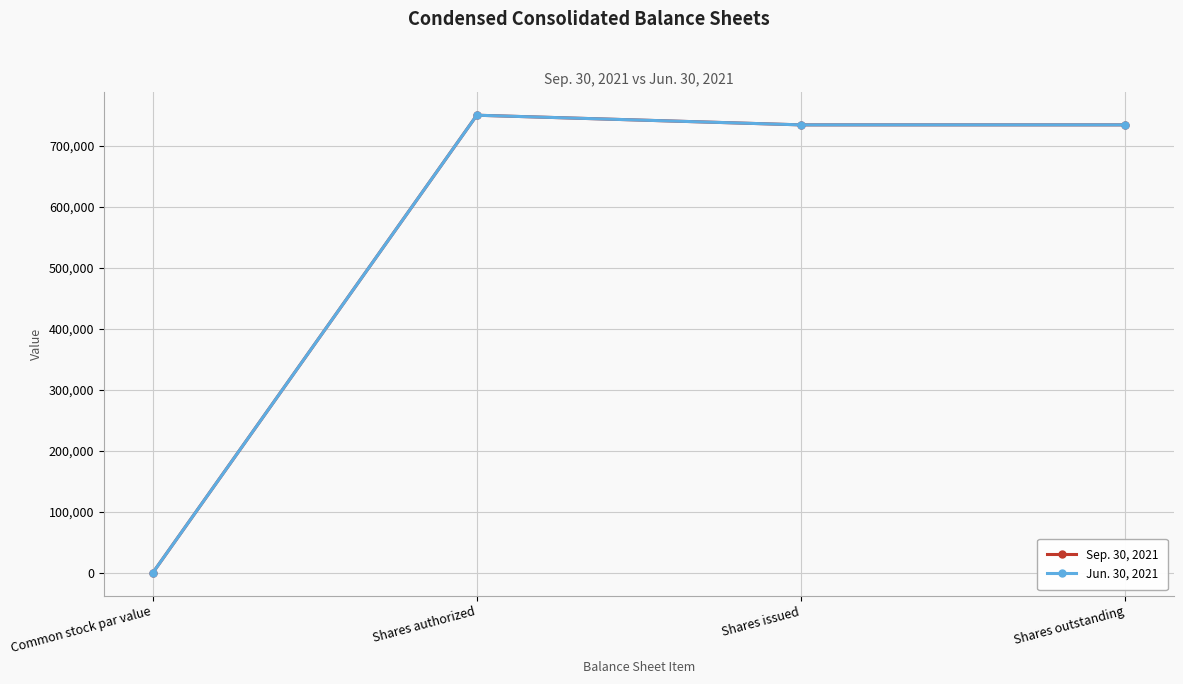

True or false: Jun. 30, 2021 and Sep. 30, 2021 cross at least once.

False